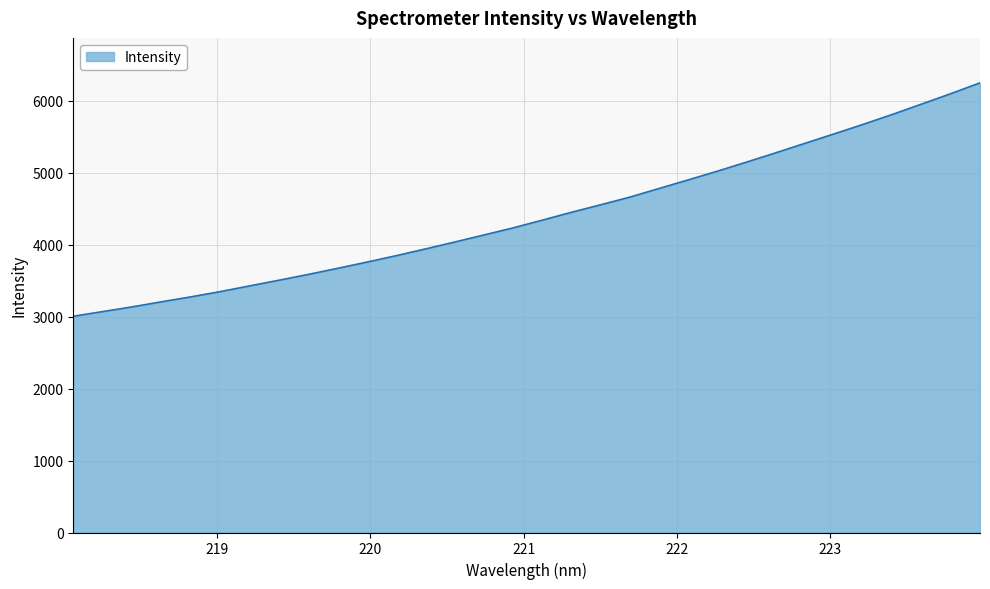

What is the difference between the maximum and minimum values?

3242.7